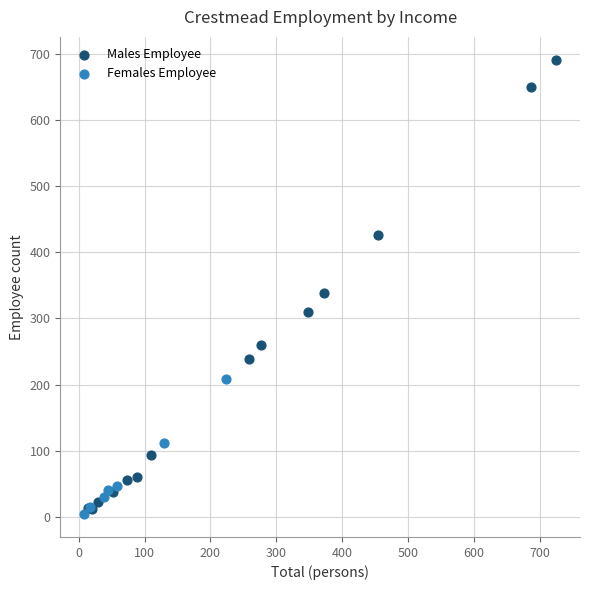

Which series has the widest spread of Y values?

Males Employee